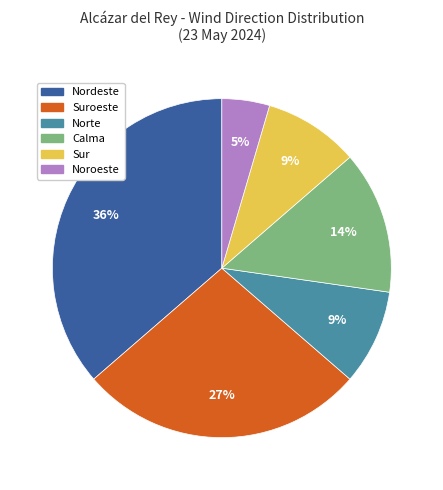

Is there a majority slice in this chart?

No